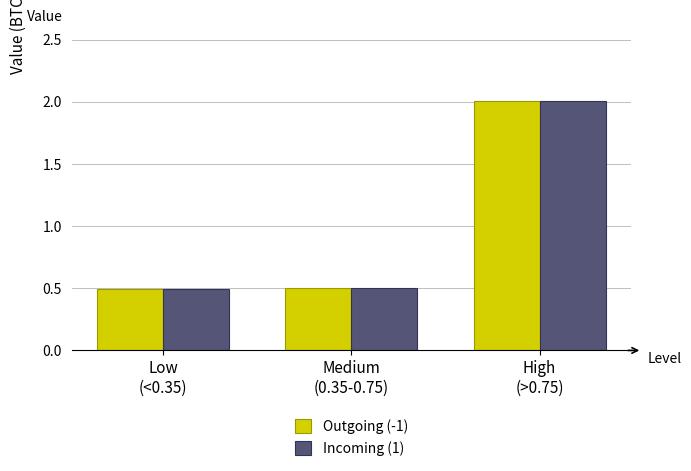

At which label does Outgoing (-1) reach its peak?

High
(>0.75)